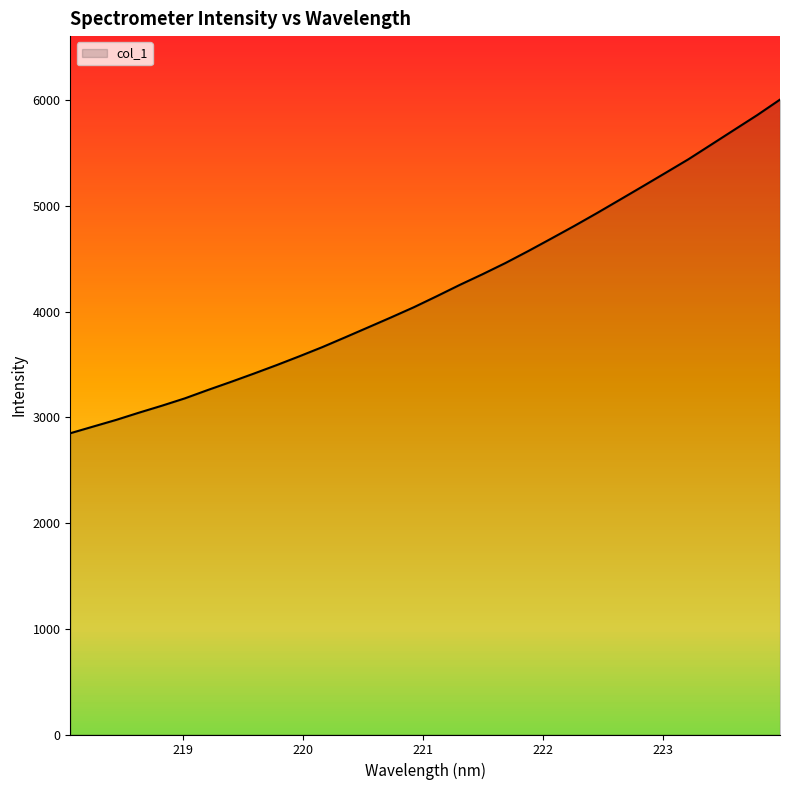

What is the difference between the maximum and minimum values?

3156.6